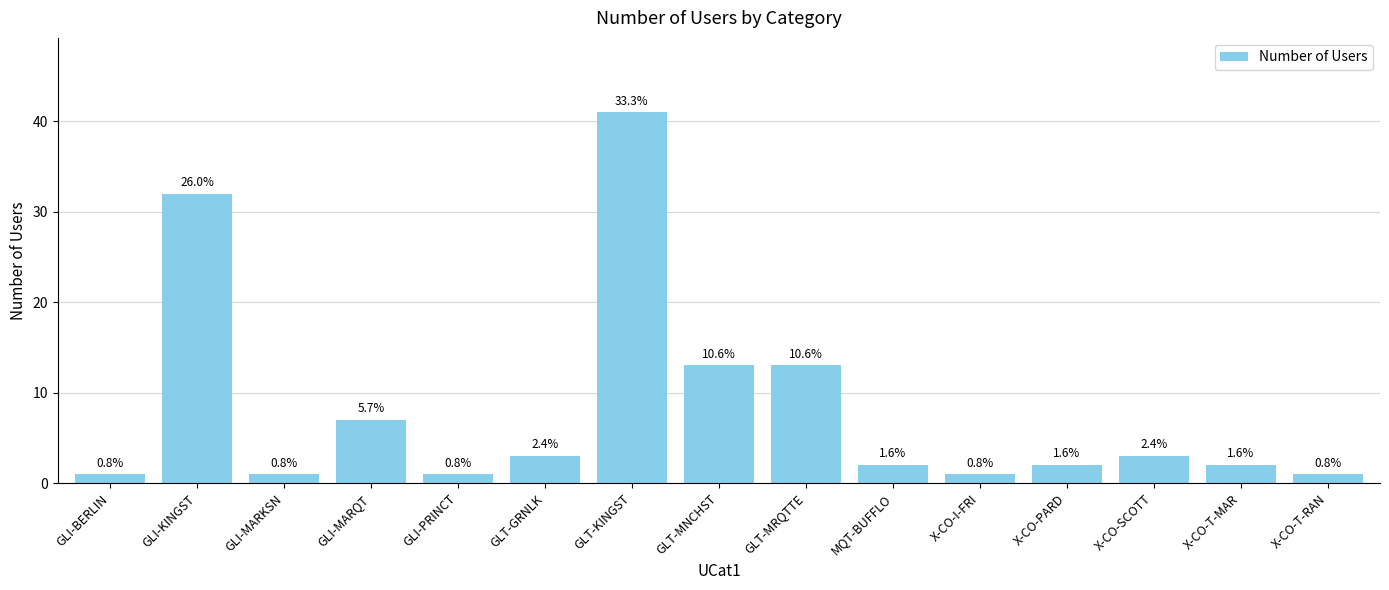

How many bars are there in total?

15